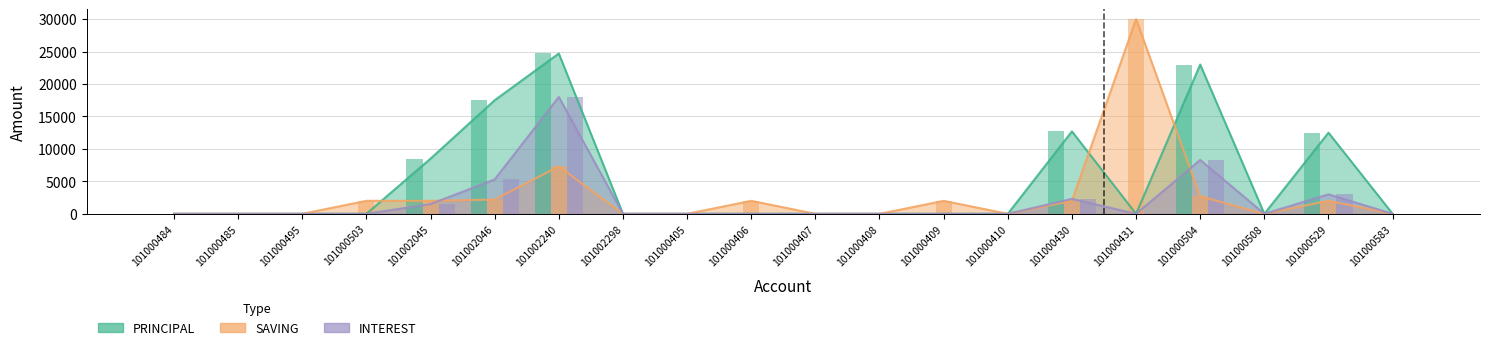

At 101002045, list the series in order from largest to smallest.

PRINCIPAL, SAVING, INTEREST